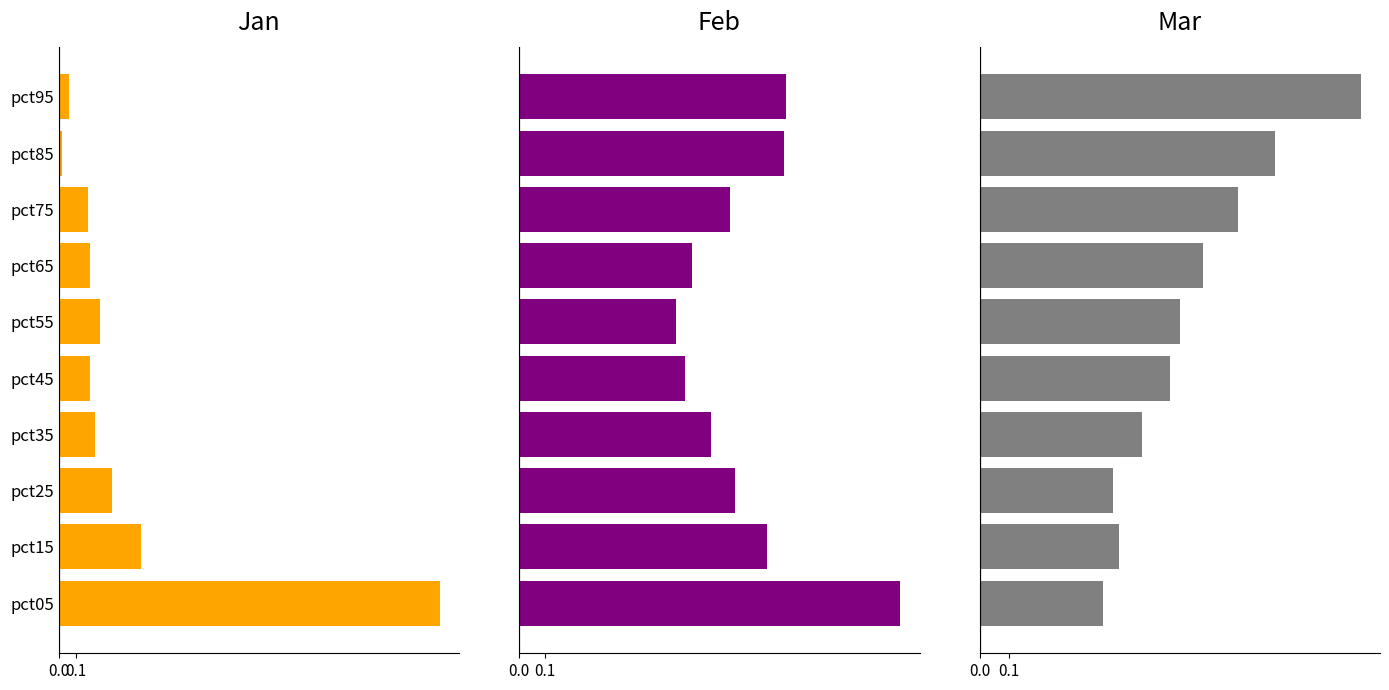

What is the value of the Mar bar at the 7th from the left?

0.8